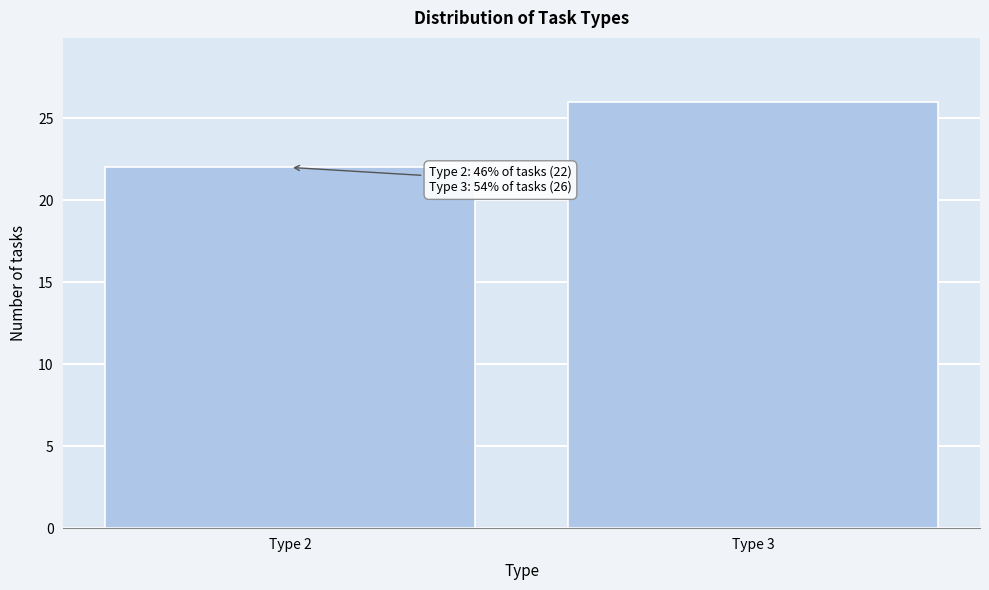

Reading right to left, what are all the values shown in this chart?

26	22